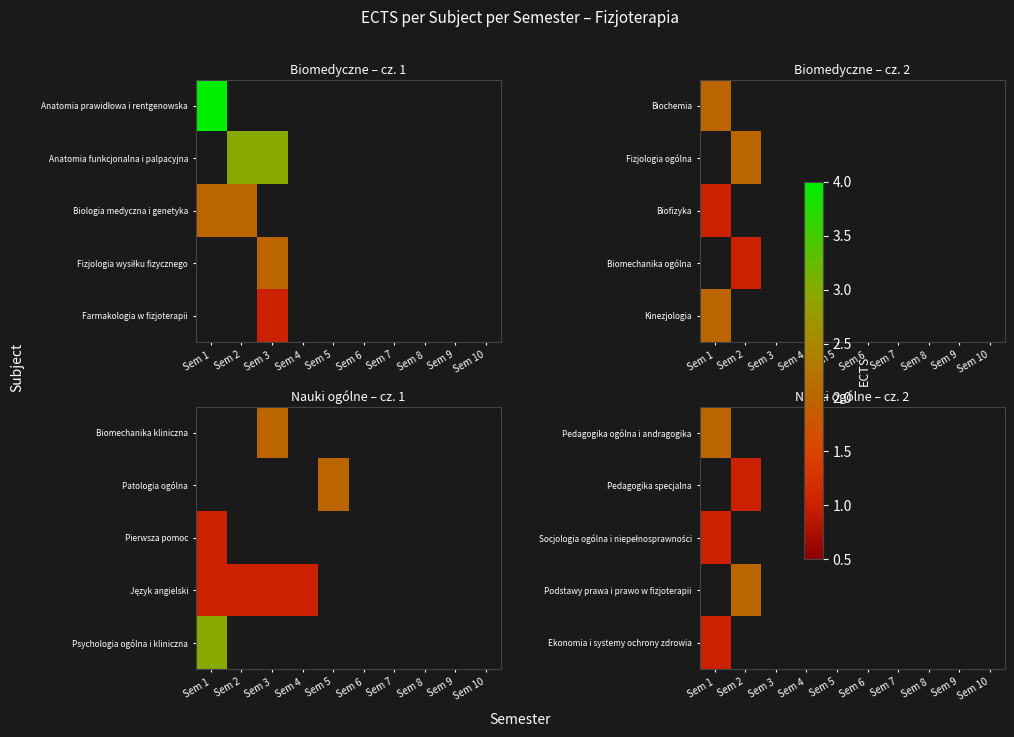

Which category has the highest value across all series?

Sem 1